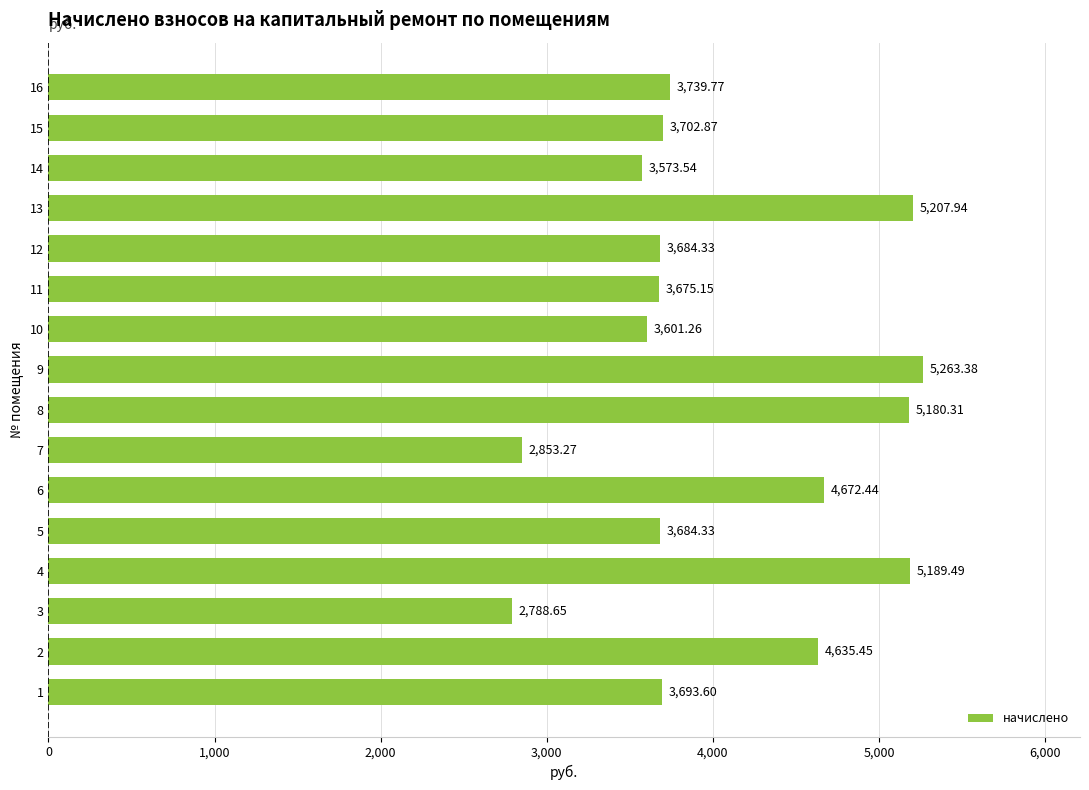

Count the number of categories in the chart.

16